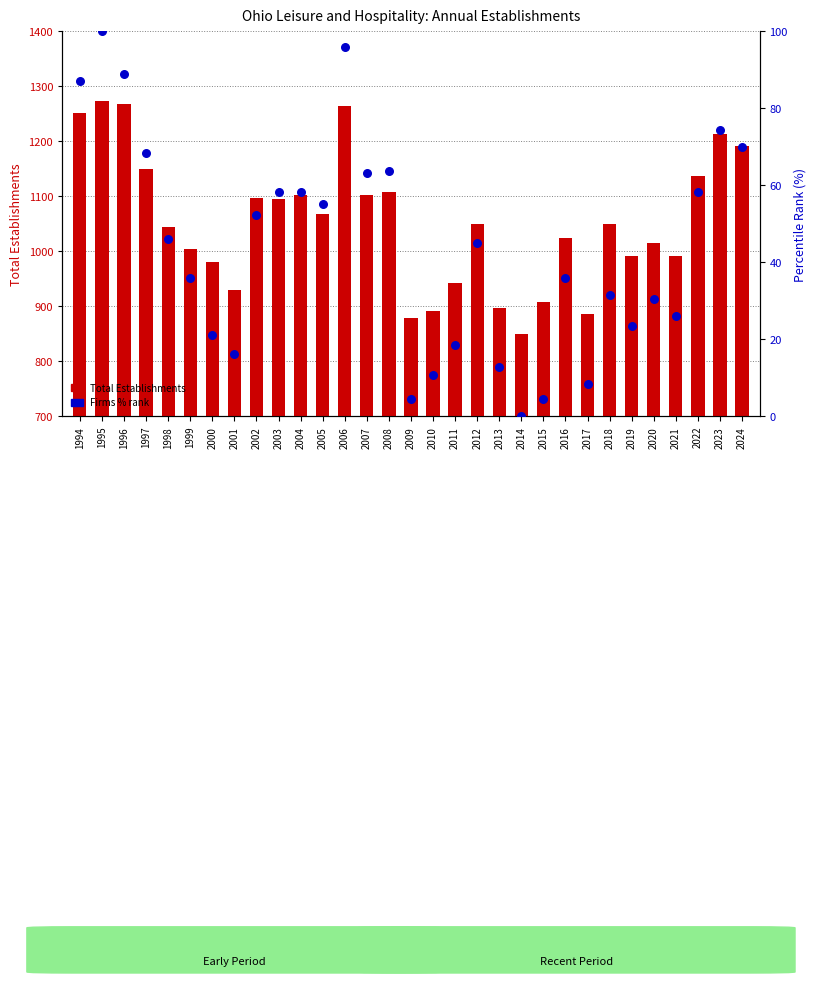

At how many categories does at least one series exceed 1181?

6